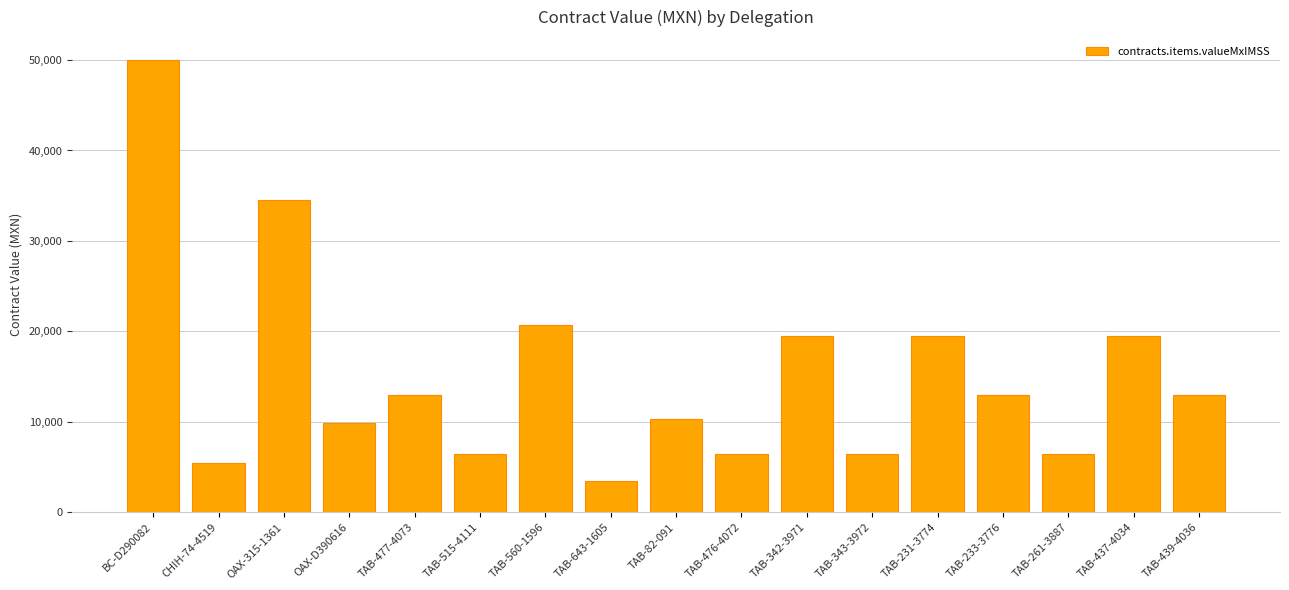

What is the label of the 3rd bar from the left?

OAX-315-1361